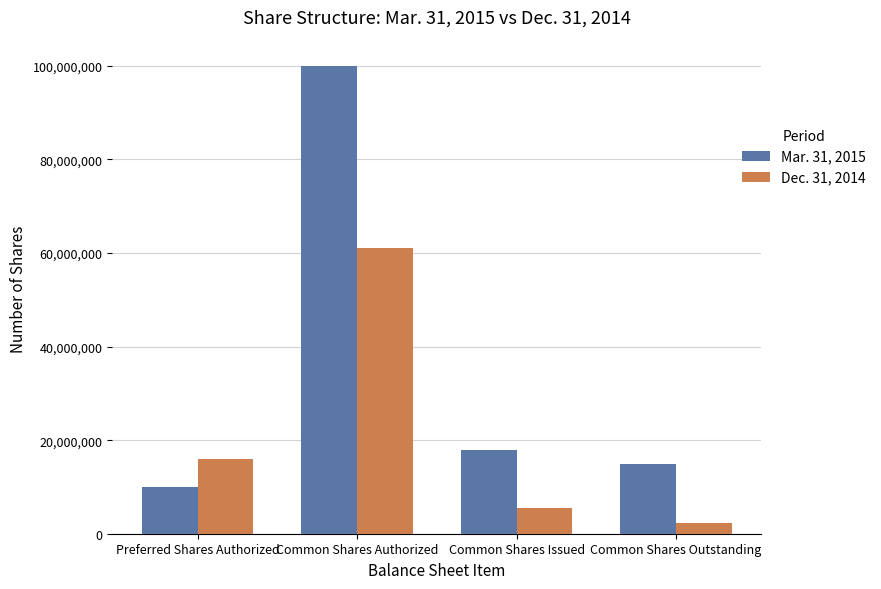

Rank the categories by Dec. 31, 2014 value from lowest to highest.

Common Shares Outstanding, Common Shares Issued, Preferred Shares Authorized, Common Shares Authorized